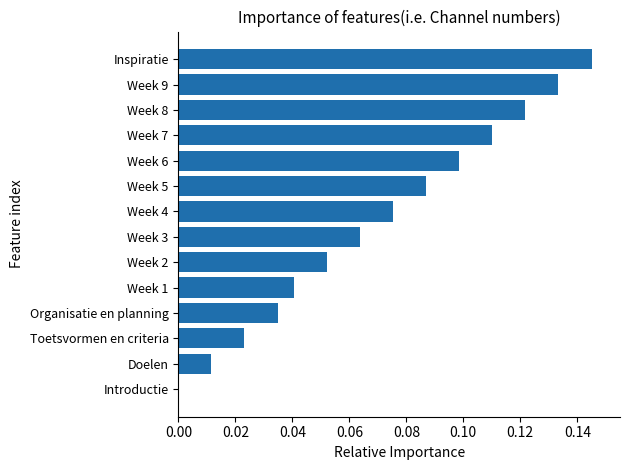

How many positive values are there?

13